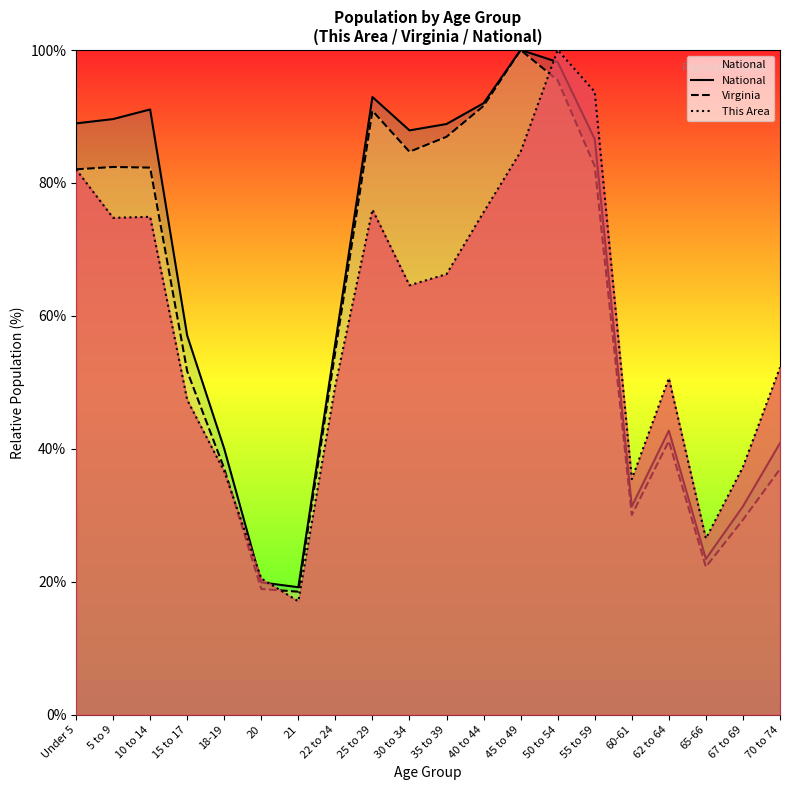

Reading right to left, list all the values displayed in this chart.

National: 70 to 74=40.9	67 to 69=31.3	65-66=23.4	62 to 64=42.7	60-61=31.3	55 to 59=86.6	50 to 54=98.2	45 to 49=100.0	40 to 44=92.0	35 to 39=88.9	30 to 34=87.9	25 to 29=92.9	22 to 24=56.0	21=19.2	20=19.9	18-19=40.0	15 to 17=57.0	10 to 14=91.1	5 to 9=89.6	Under 5=89.0
Virginia: 70 to 74=36.9	67 to 69=29.3	65-66=22.2	62 to 64=41.2	60-61=30.0	55 to 59=82.5	50 to 54=95.4	45 to 49=100.0	40 to 44=91.6	35 to 39=86.9	30 to 34=84.7	25 to 29=90.9	22 to 24=54.7	21=18.5	20=18.9	18-19=37.0	15 to 17=51.7	10 to 14=82.3	5 to 9=82.4	Under 5=82.0
This Area: 70 to 74=52.2	67 to 69=37.3	65-66=26.5	62 to 64=50.6	60-61=35.4	55 to 59=93.7	50 to 54=100.0	45 to 49=84.7	40 to 44=75.6	35 to 39=66.3	30 to 34=64.6	25 to 29=76.0	22 to 24=49.6	21=17.1	20=20.5	18-19=36.6	15 to 17=47.4	10 to 14=74.9	5 to 9=74.8	Under 5=82.0